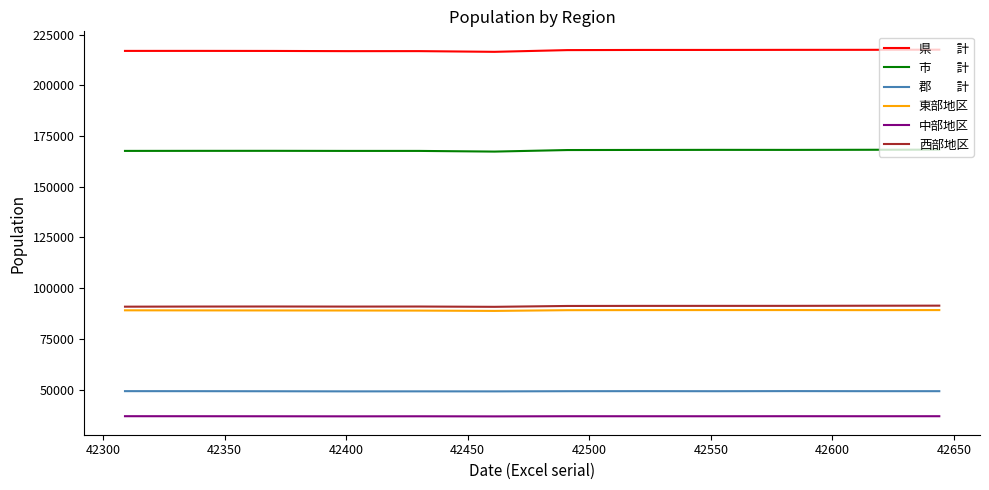

What is the greatest value displayed?

217554